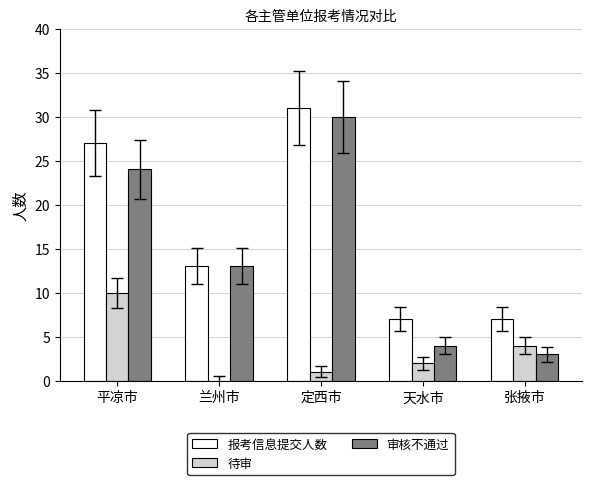

Count the number of categories in the chart.

5